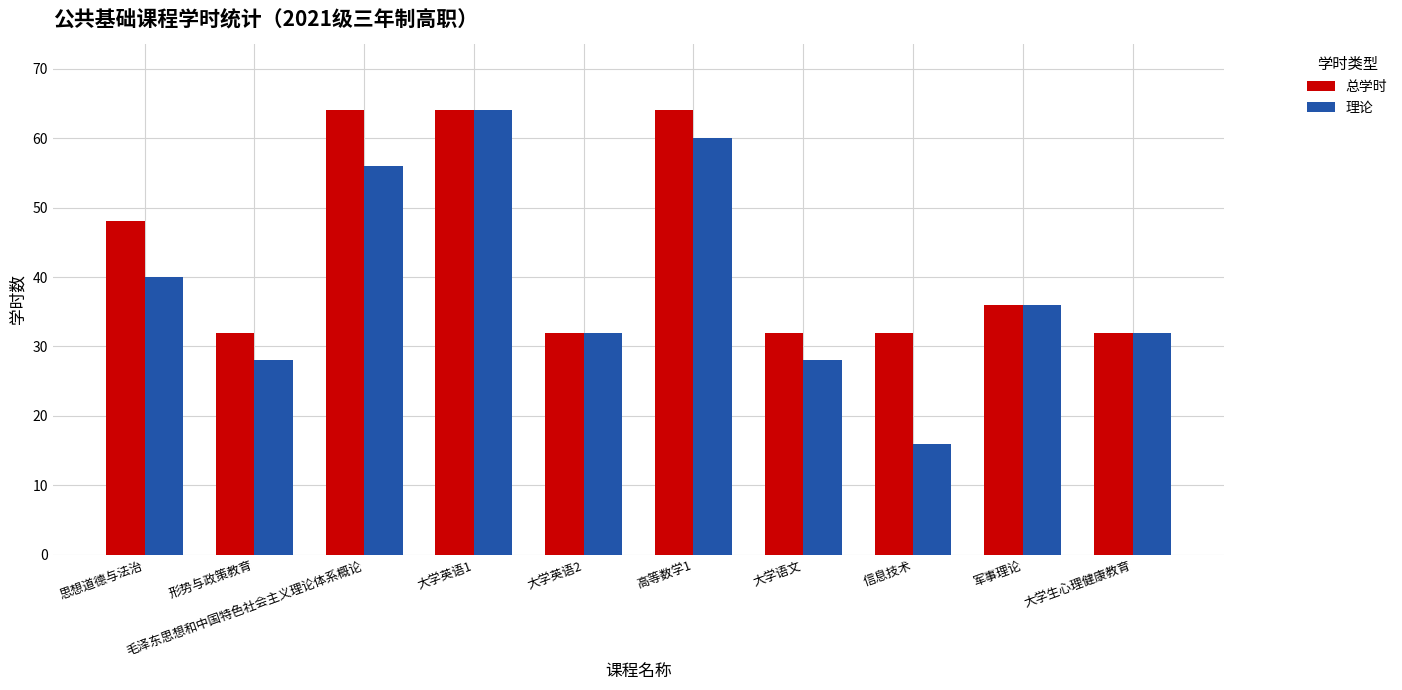

At 信息技术, list the series in order from smallest to largest.

理论, 总学时